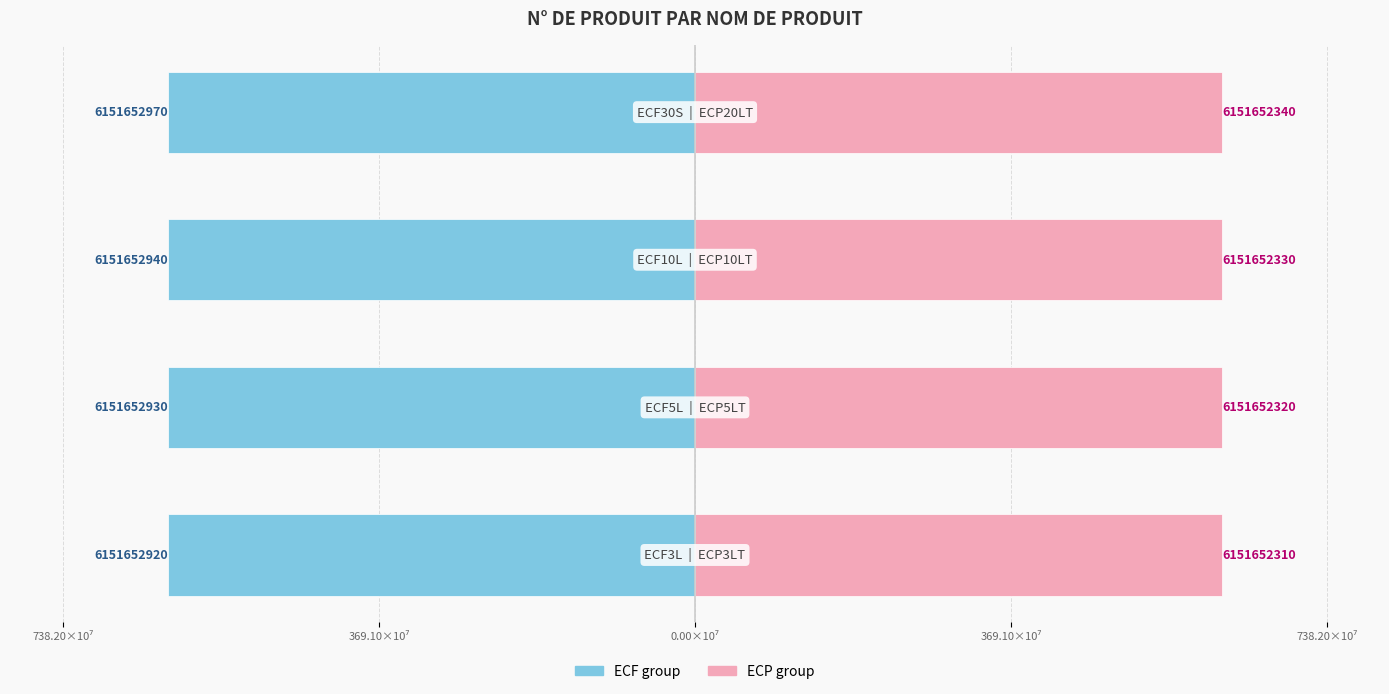

Which series has the largest total across all categories?

ECP (right group)